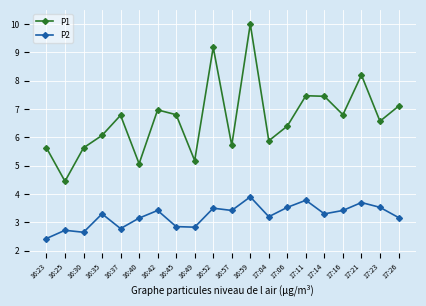

Rank the series by their average value, from lowest to highest.

P2, P1